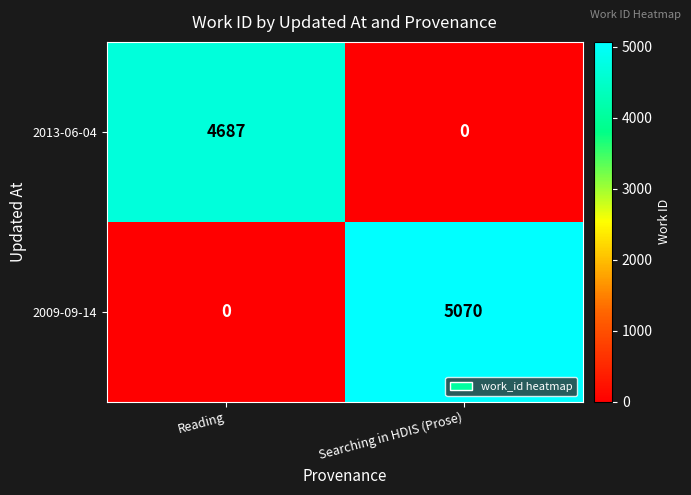

Which series has the largest range (max minus min)?

2009-09-14